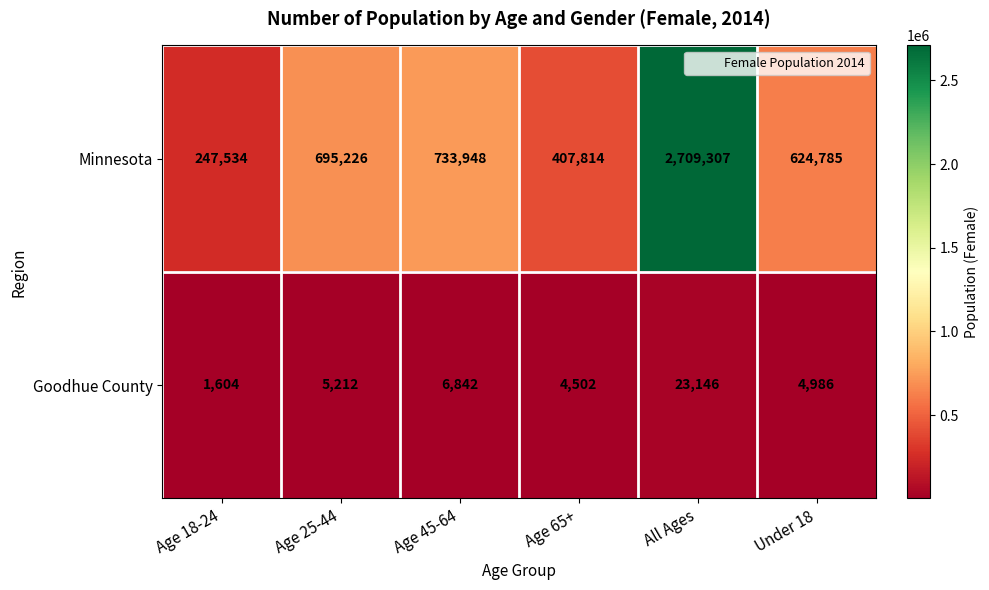

What is the difference between the Minnesota values at Under 18 and All Ages?

2084522